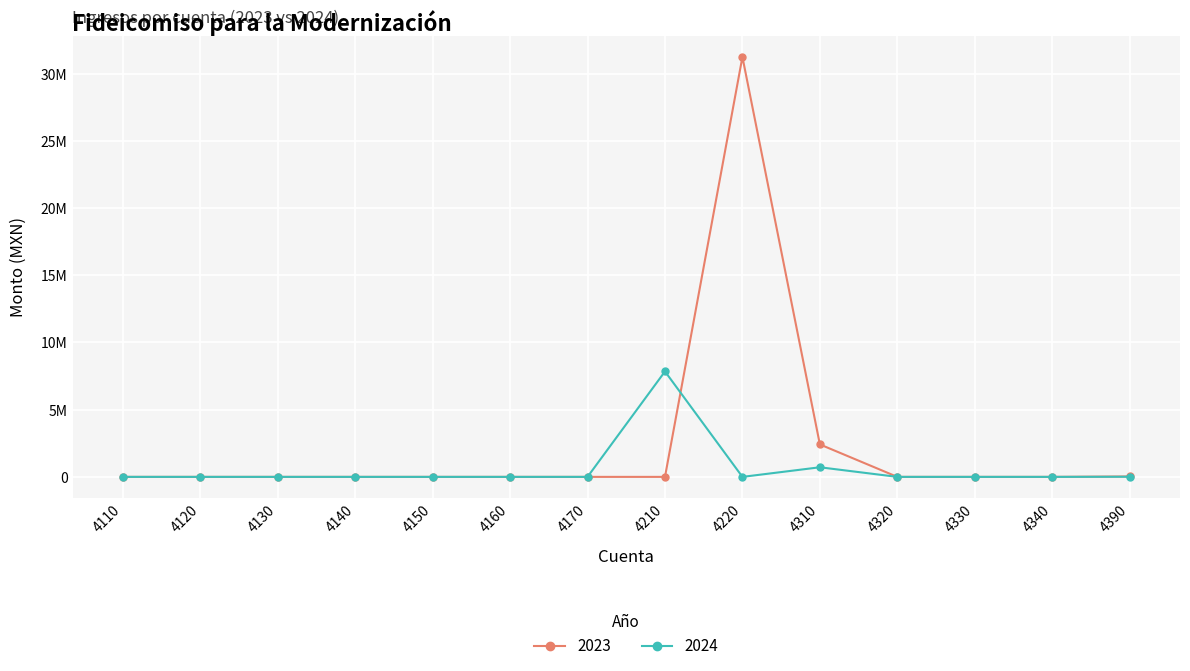

Does the chart have visible grid lines?

Yes